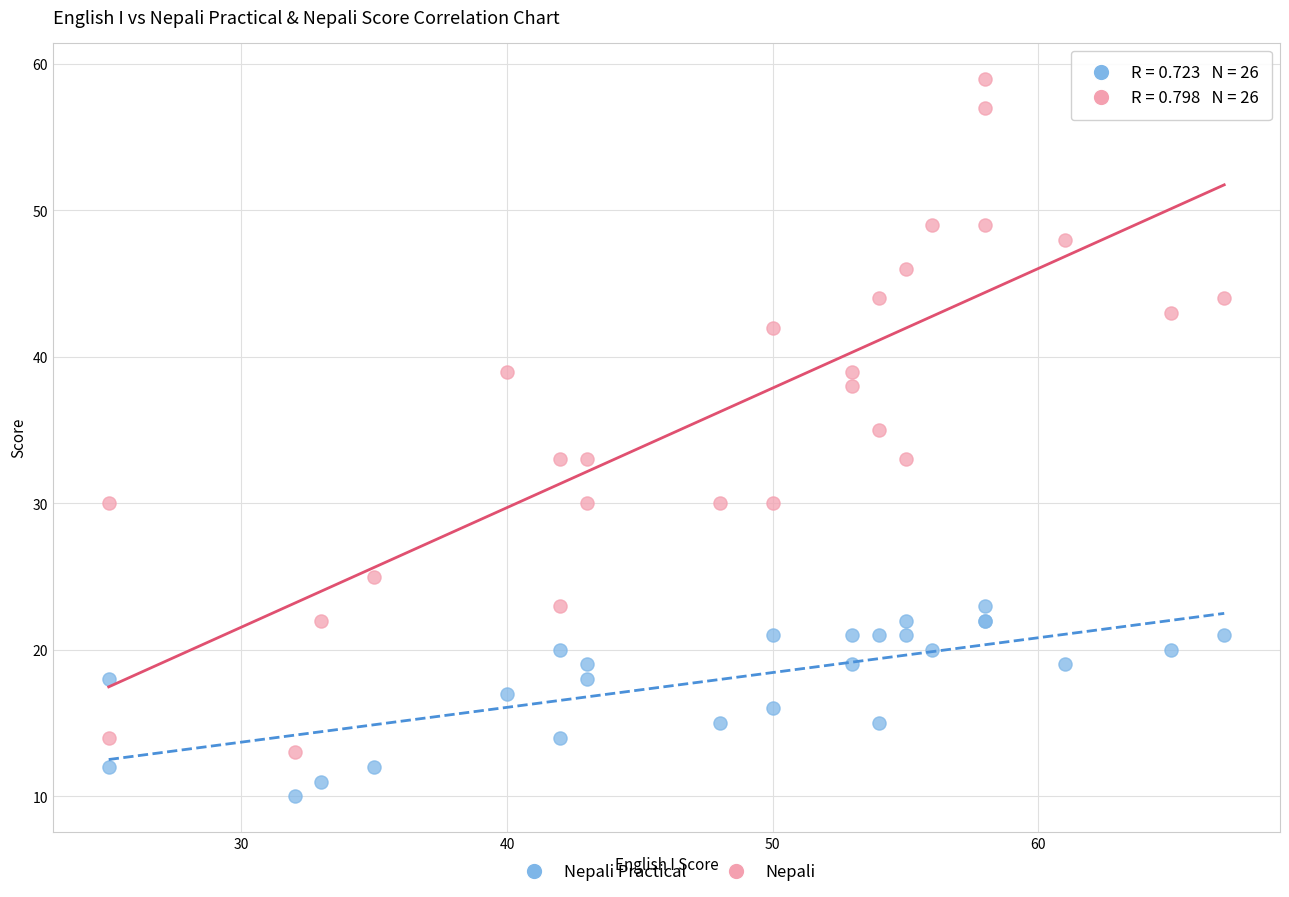

Which series reaches the minimum Y coordinate?

Nepali Practical